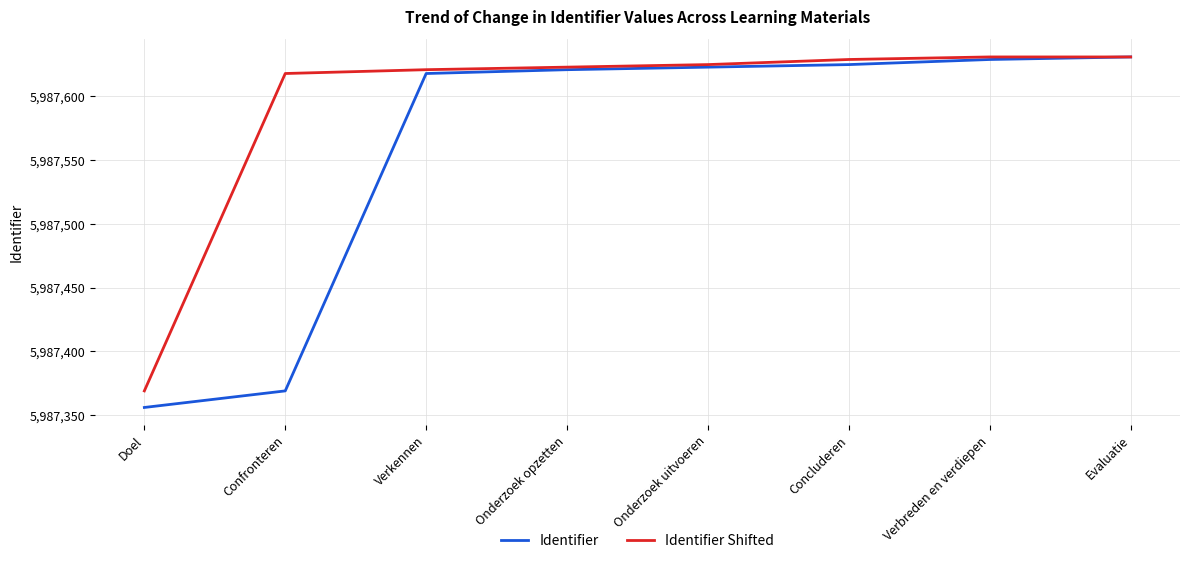

Which series has the largest total across all categories?

Identifier Shifted